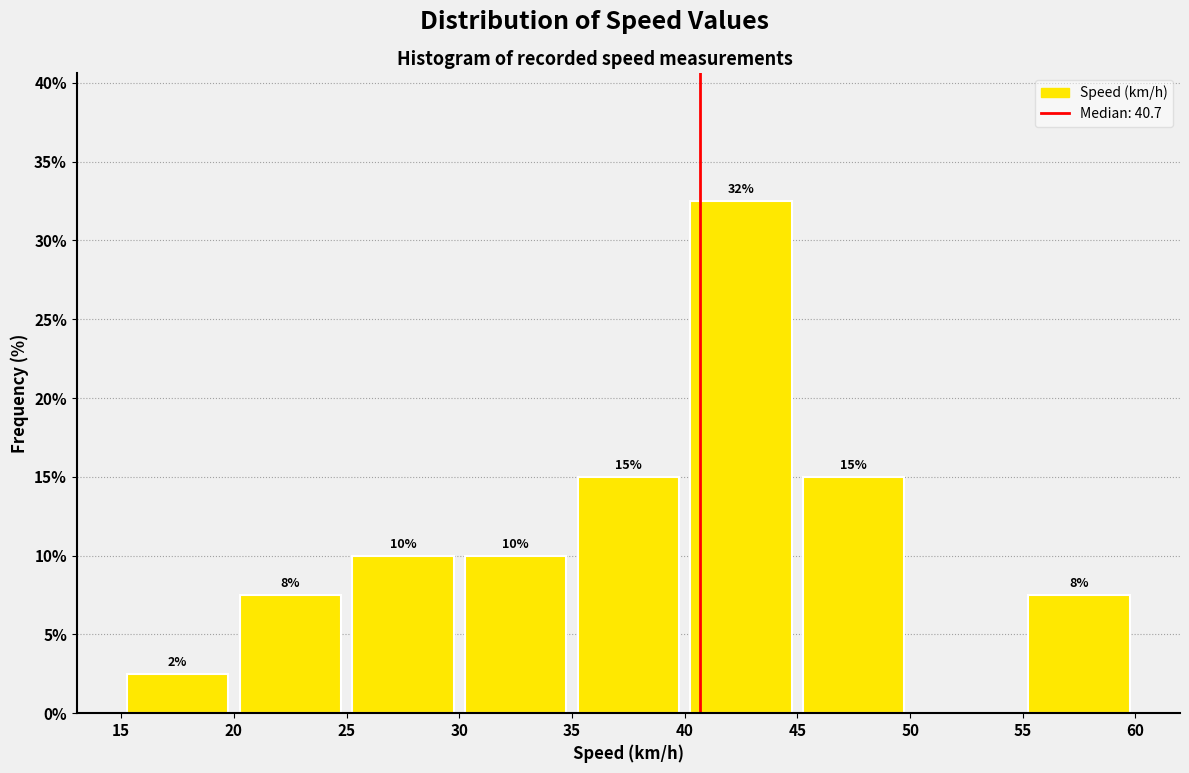

Over which range of the x-axis is the bar tallest?

40 to 45